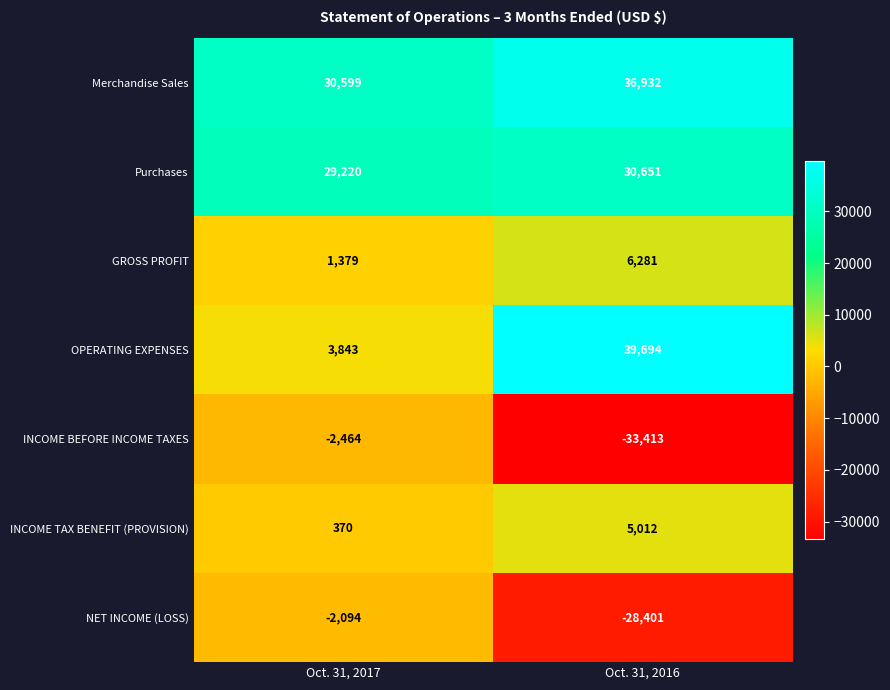

What is the total value across all series at Oct. 31, 2016?

56756